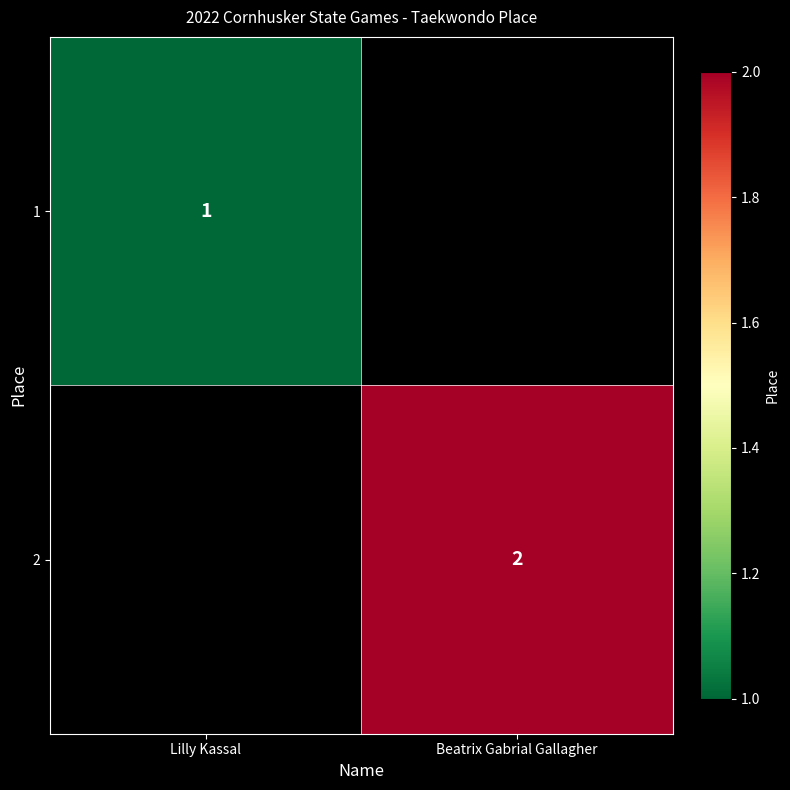

Count the number of categories in the chart.

2